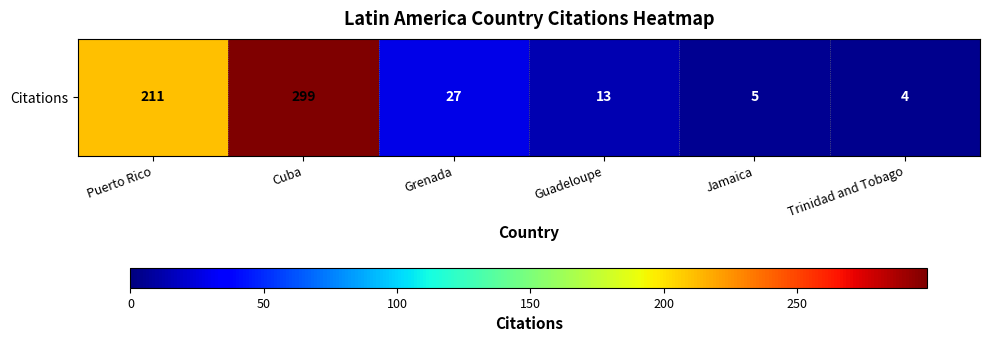

At which label does the data first exceed 27?

Puerto Rico